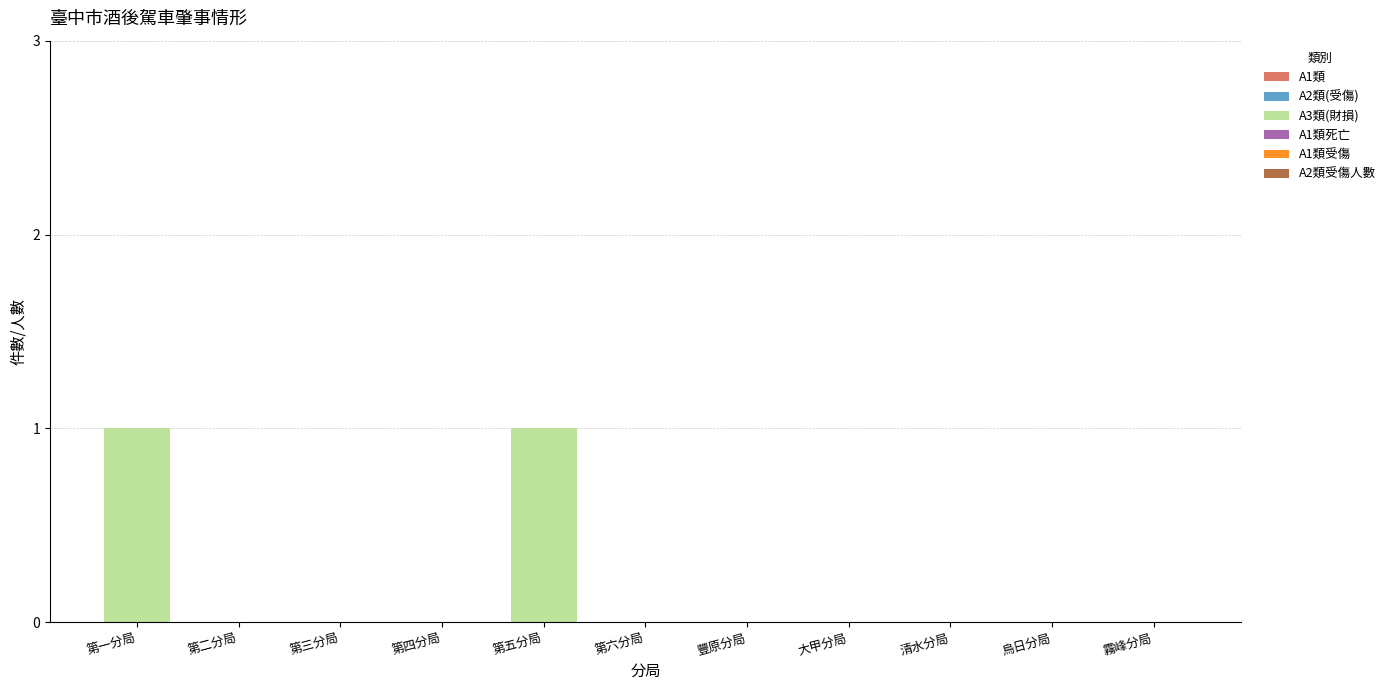

True or false: the data shows 1 at 第一分局.

True